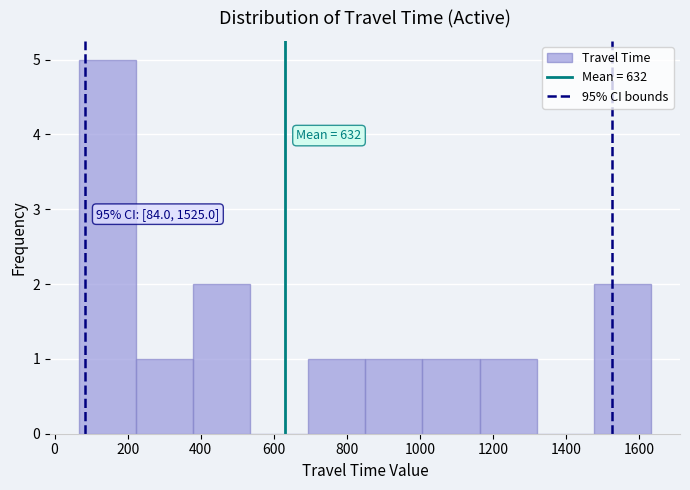

Over which range of the x-axis is the bar tallest?

60 to 220